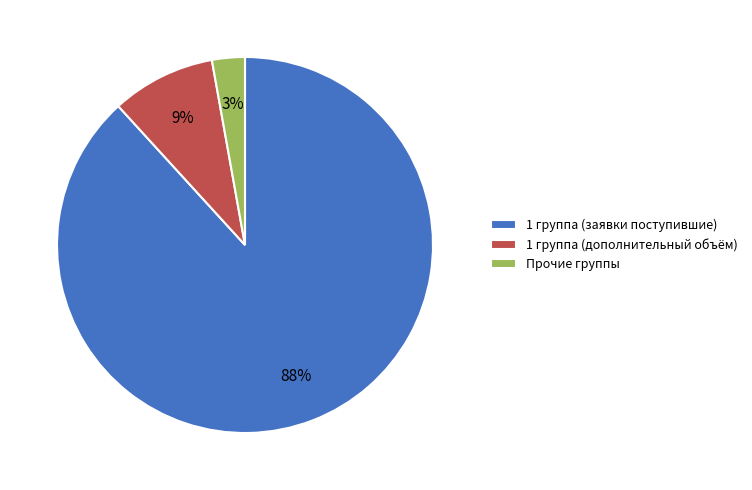

How many slices are in this pie chart?

3